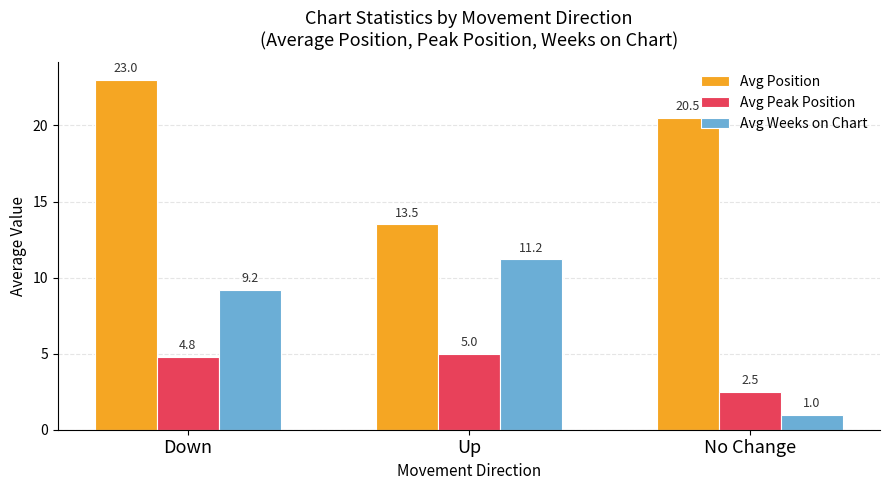

How many data points in Avg Peak Position are less than 4?

1